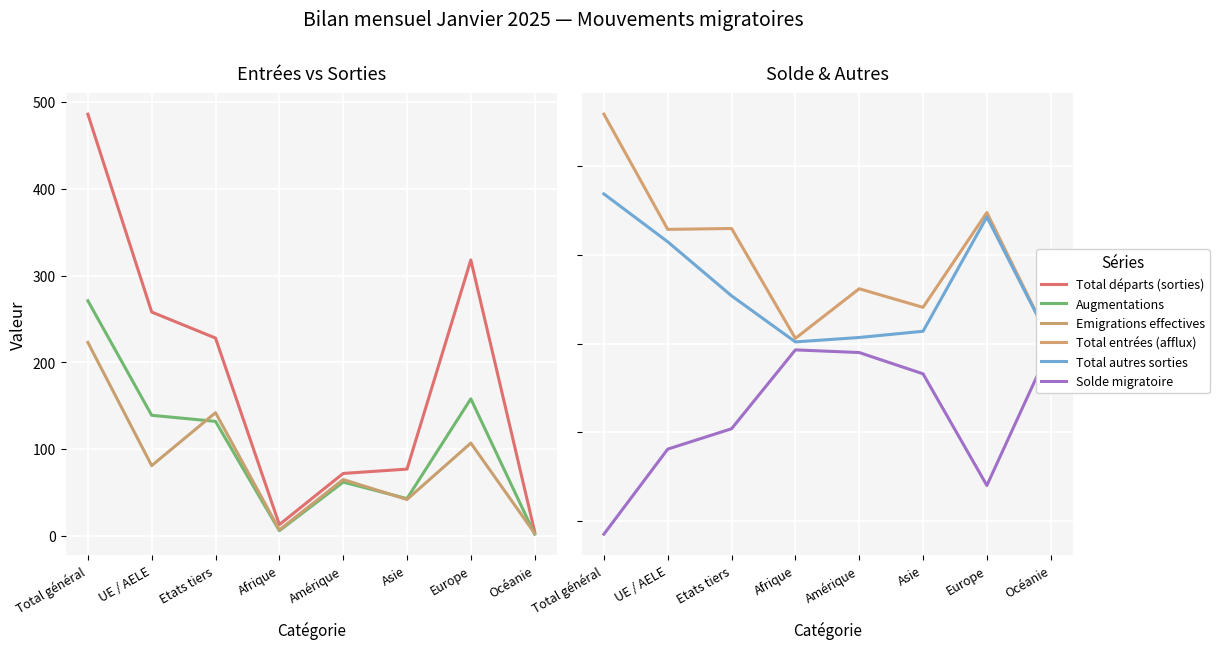

Reading left to right, list all the values displayed in this chart.

Total départs (sorties): 486	258	228	13	72	77	318	5
Augmentations: 271	139	132	6	62	43	158	2
Emigrations effectives: 223	81	142	7	65	42	107	3
Total entrées (afflux): 259	129	130	6	62	41	148	2
Total autres sorties: 169	115	54	2	7	14	143	2
Solde migratoire: -215	-119	-96	-7	-10	-34	-160	-3